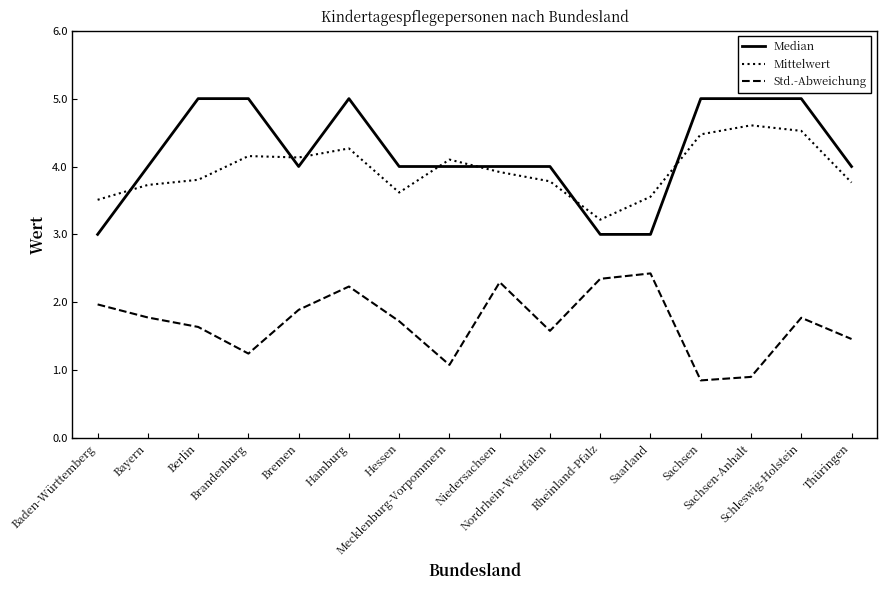

What is the difference between the maximum and minimum values in the Mittelwert series?

1.4